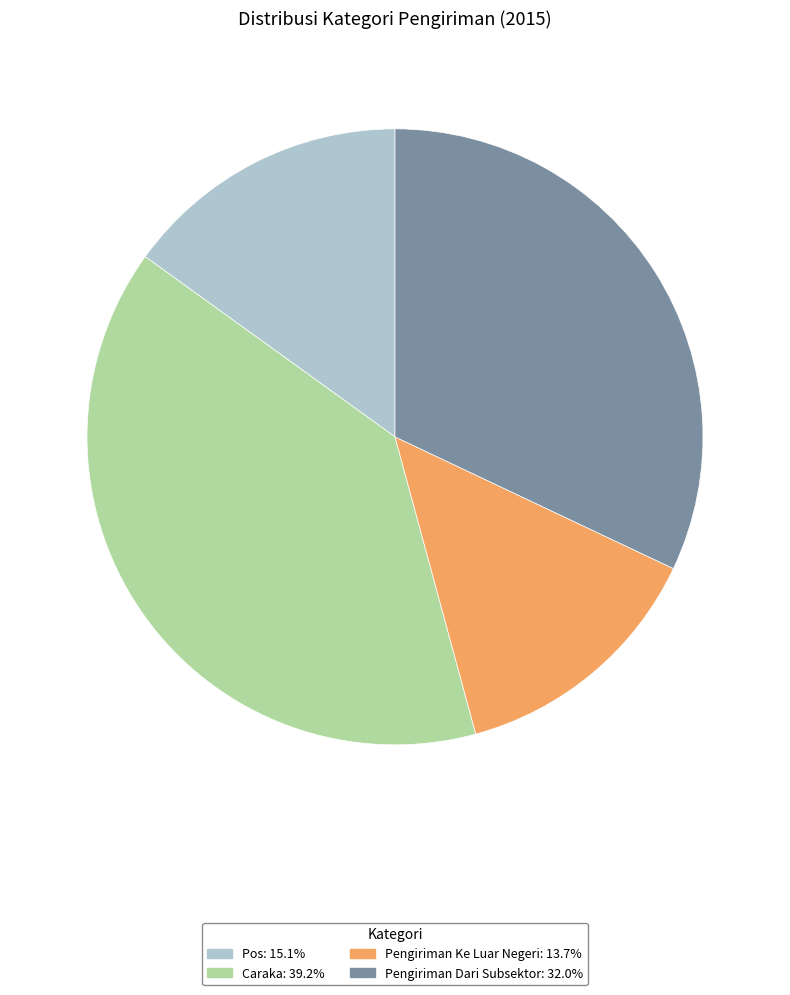

What is the largest slice in the pie chart?

Caraka